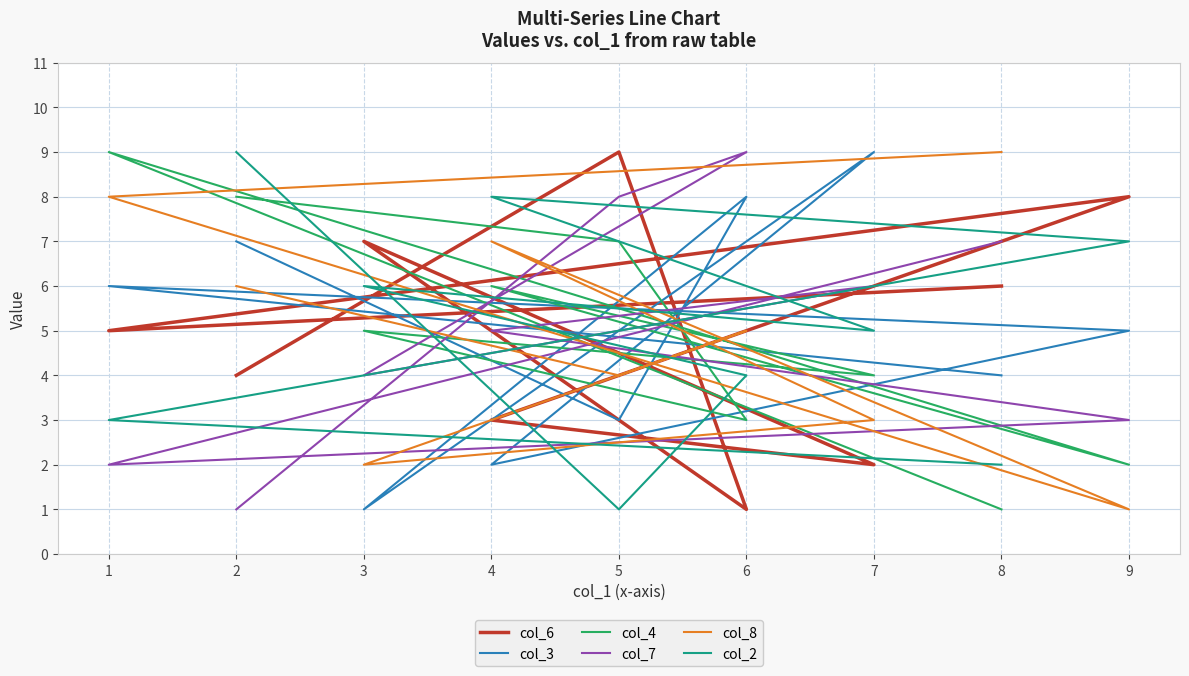

How many lines are shown in the chart?

6